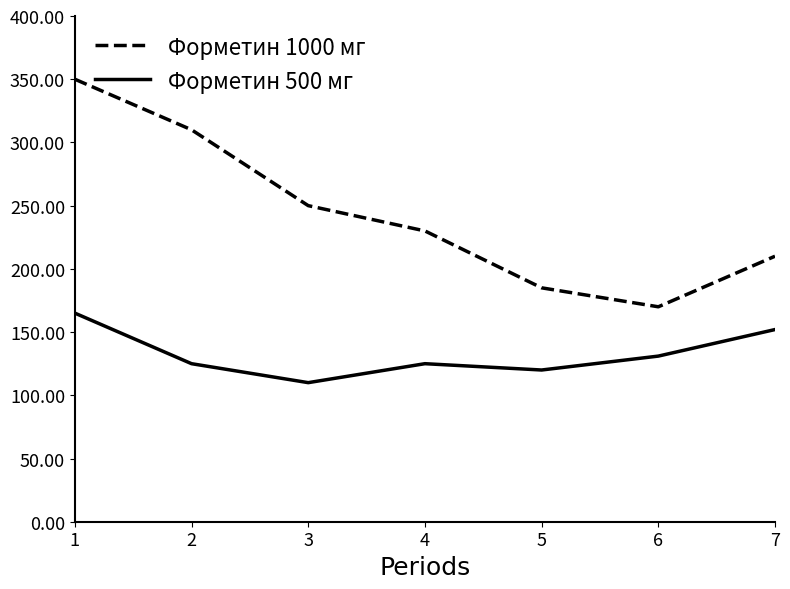

What is the approximate value of Форметин 500 мг at 5, to the nearest 5?

120